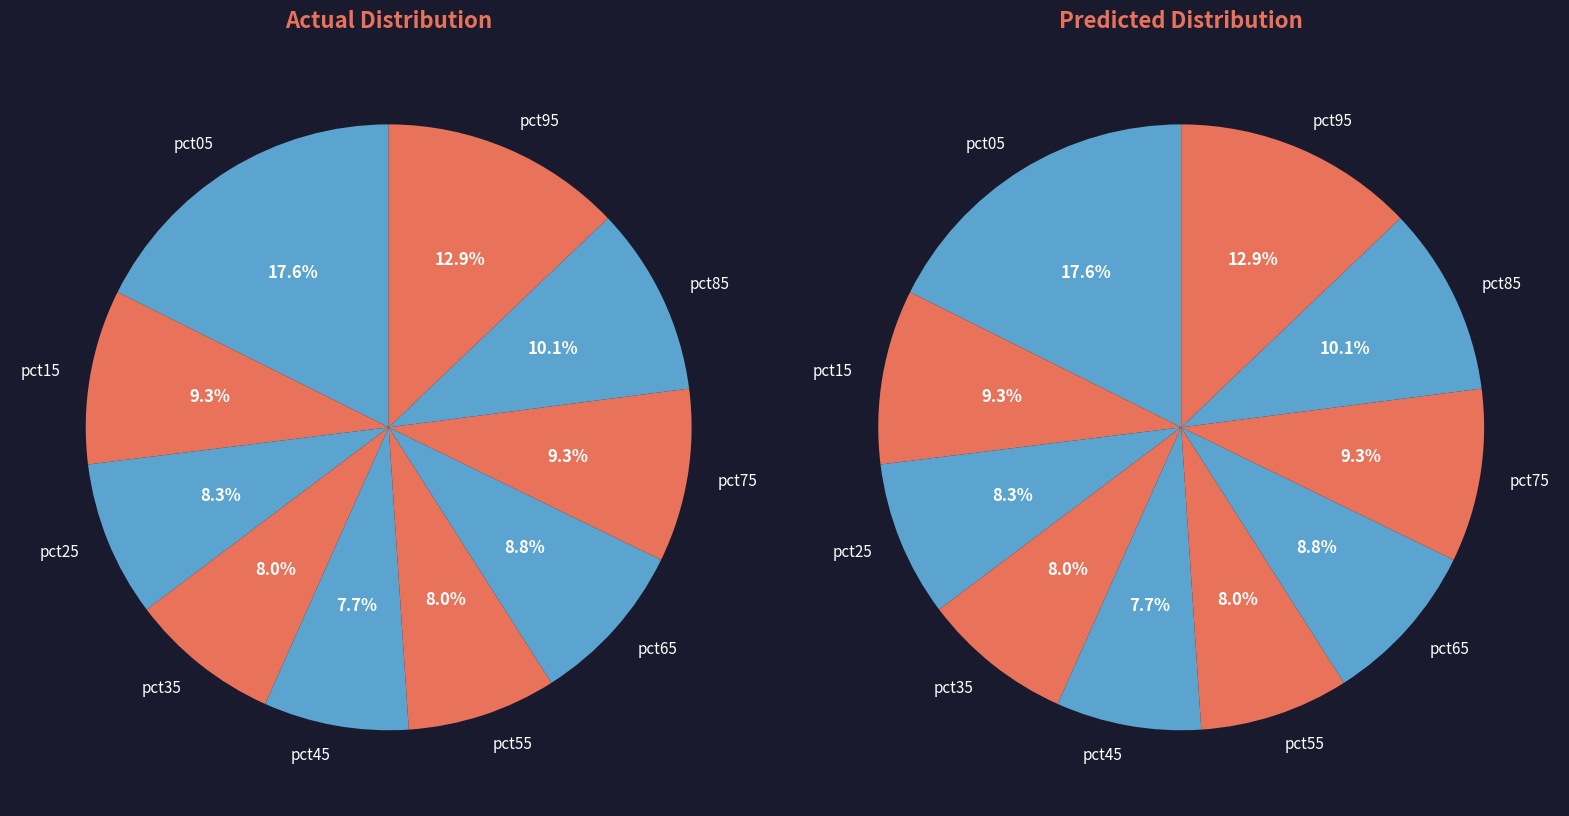

To the nearest percent, what percentage of the pie is pct55?

8%